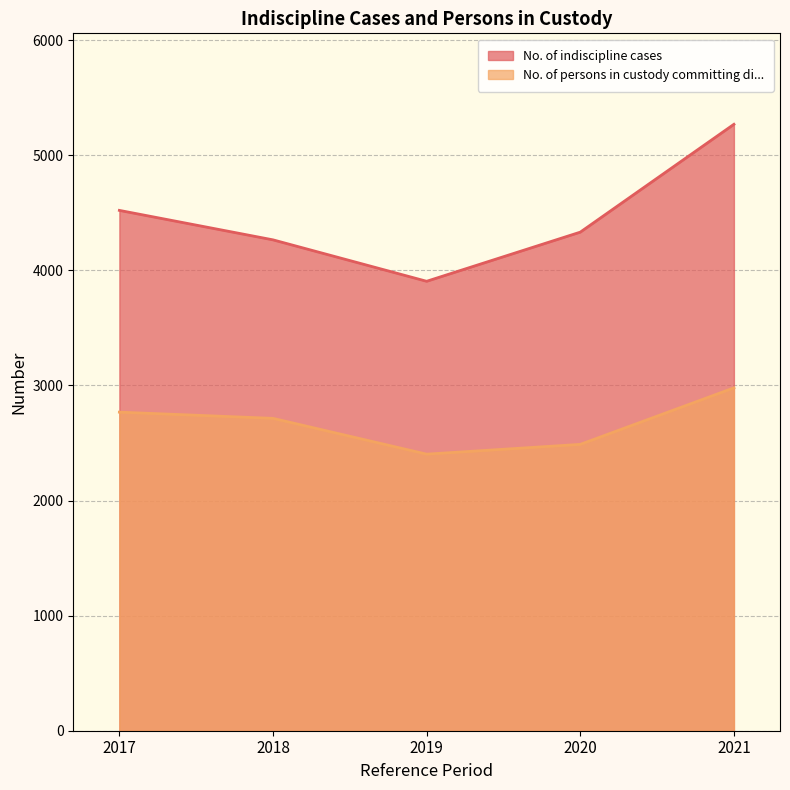

How many distinct data groups are displayed?

2